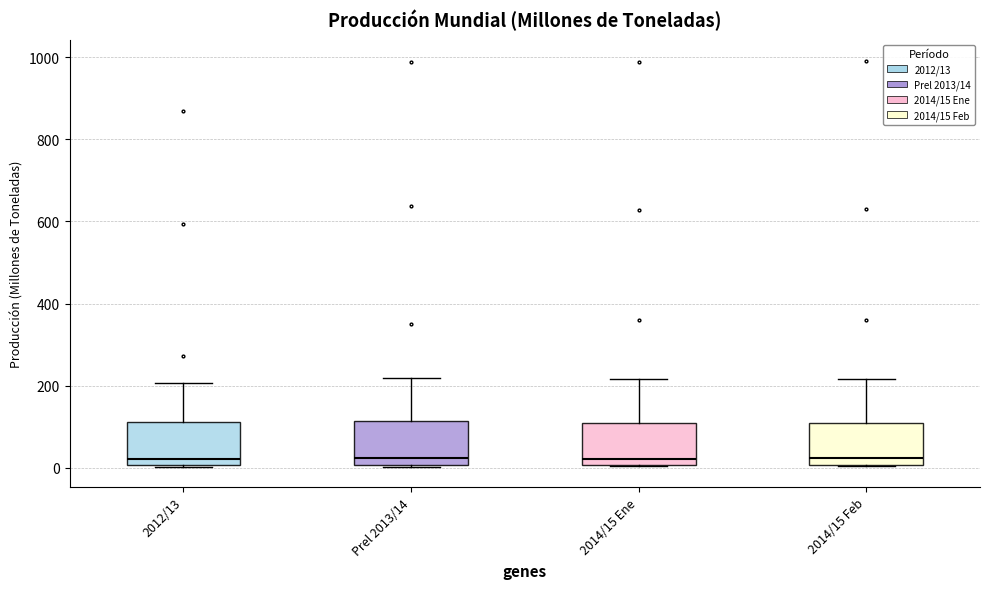

Reading left to right, transcribe this box plot: for each box, give where its median line is, the range the box spans, and where its two whiskers end, as read against the y-axis. The values are not printed on the chart, so give them approximately, as read against the axis.

2012/13: median 20, box 0 to 120, whiskers 0 to 200
Prel 2013/14: median 20, box 0 to 120, whiskers 0 to 220
2014/15 Ene: median 20, box 0 to 120, whiskers 0 to 220
2014/15 Feb: median 20, box 0 to 120, whiskers 0 to 220